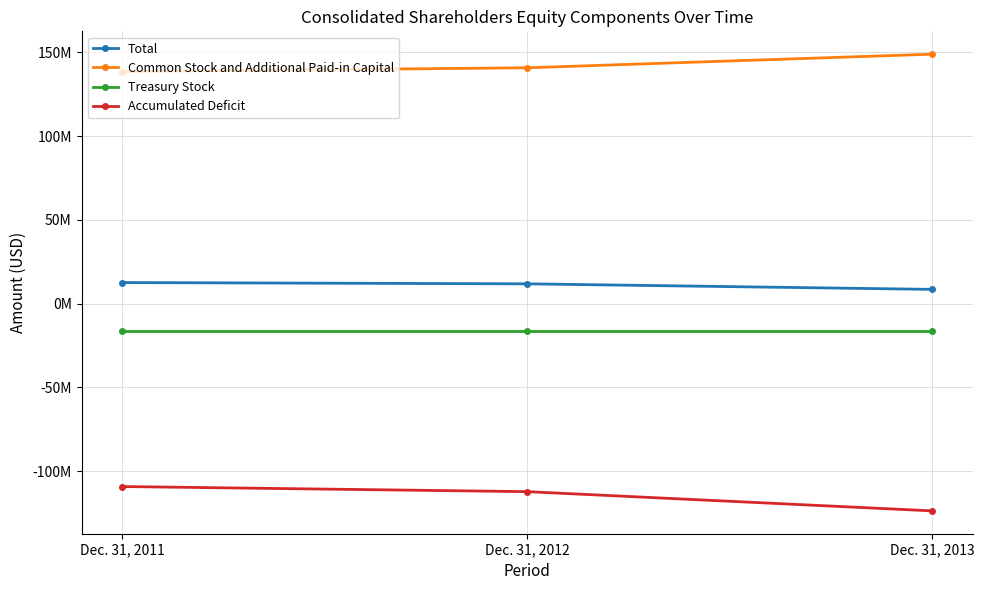

How many Common Stock and Additional Paid-in Capital values are between 138540000 and 148904000?

3